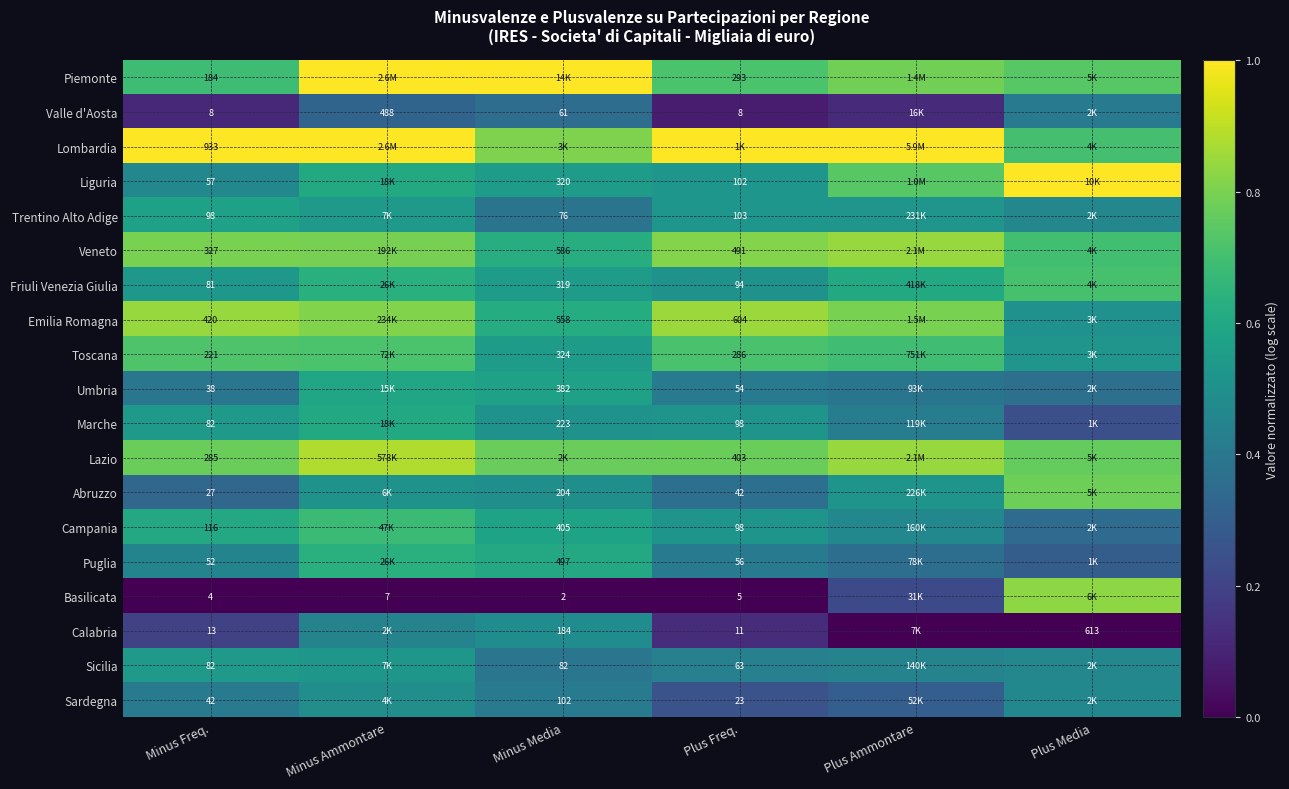

Is the value of Basilicata at Minus Ammontare greater than the value of Sardegna at Minus Freq.?

No